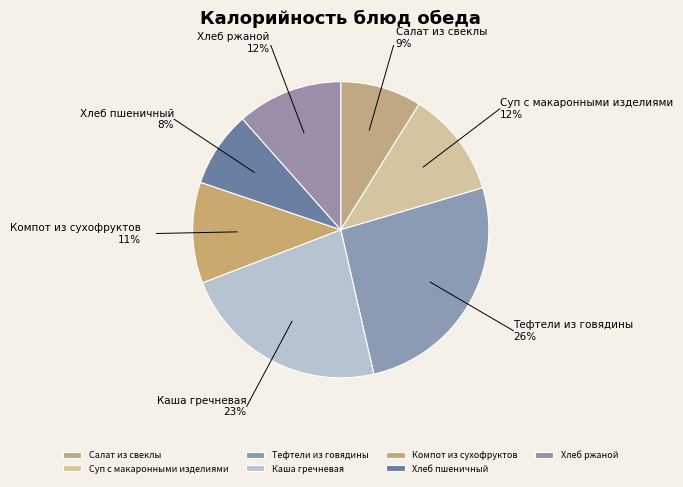

Is there any slice that represents more than half of the pie?

No